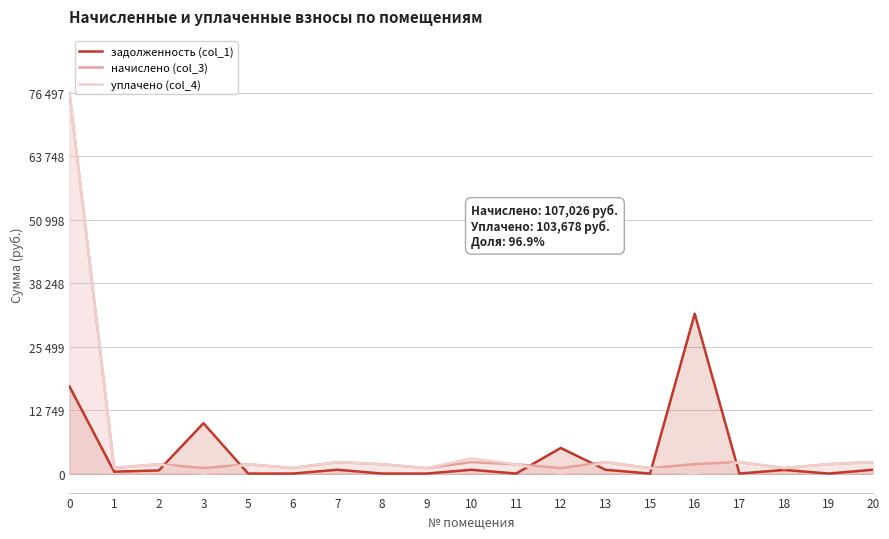

Is it true that начислено (col_3) equals 1205.7 at 11?

False